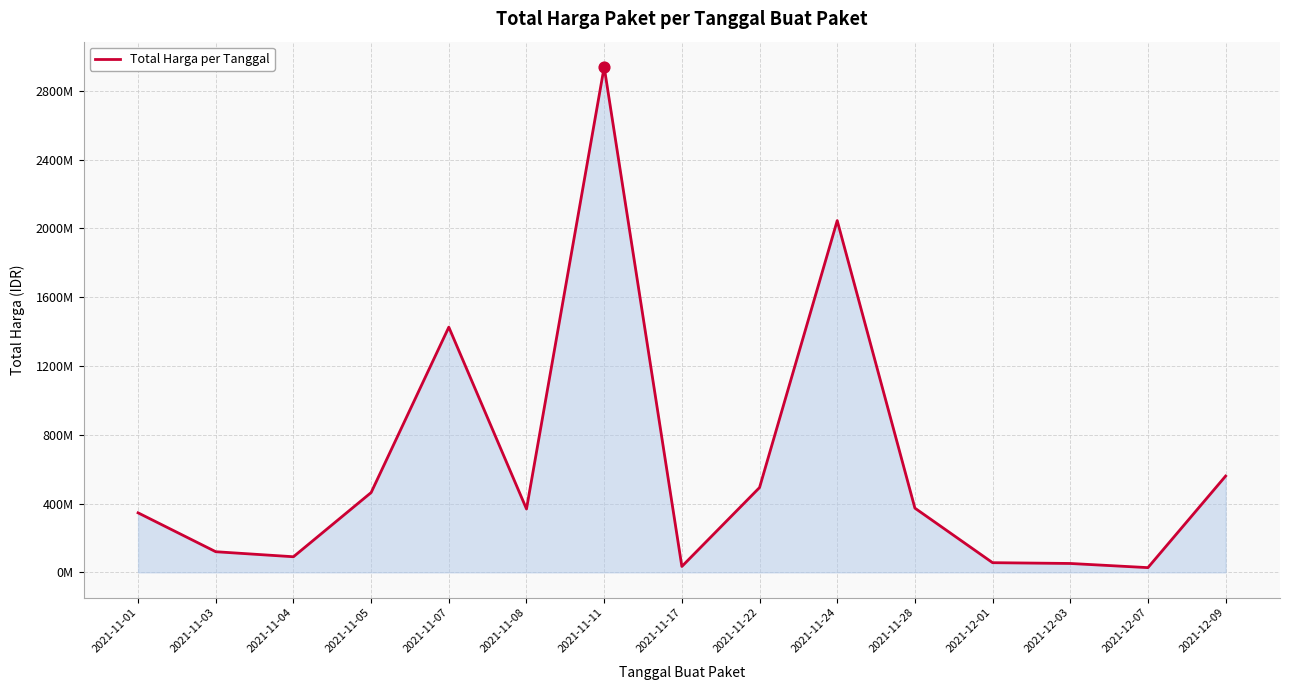

What is the ratio of the value at 2021-12-01 to the value at 2021-11-04?

0.6